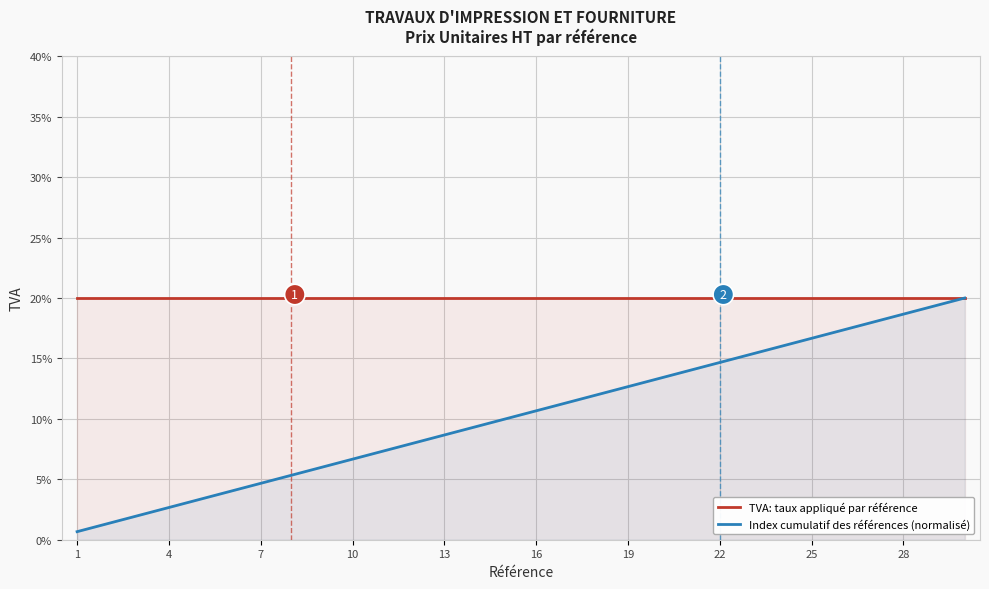

Rank the categories by Index cumulatif des références (normalisé) value from lowest to highest.

1, 4, 7, 10, 13, 16, 19, 22, 25, 28, 10, 11, 12, 13, 14, 15, 16, 17, 18, 19, 20, 21, 22, 23, 24, 25, 26, 27, 28, 29